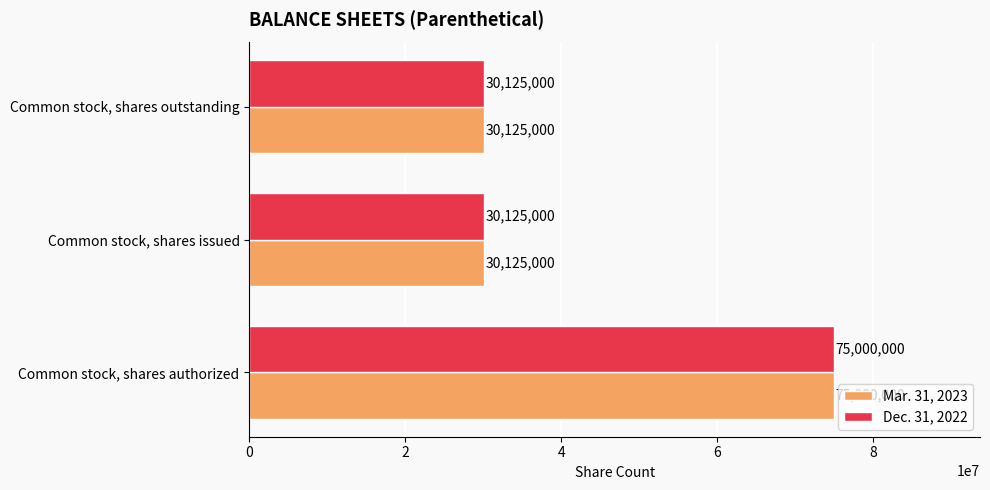

What is the maximum value for Mar. 31, 2023?

75000000